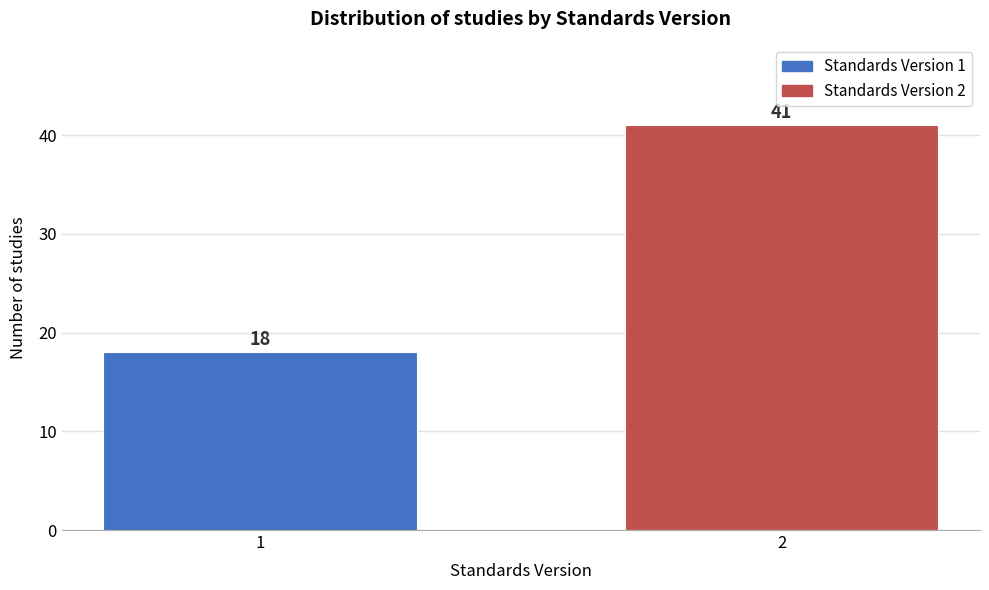

Reading left to right, transcribe all the data shown in this chart.

1=18	2=41